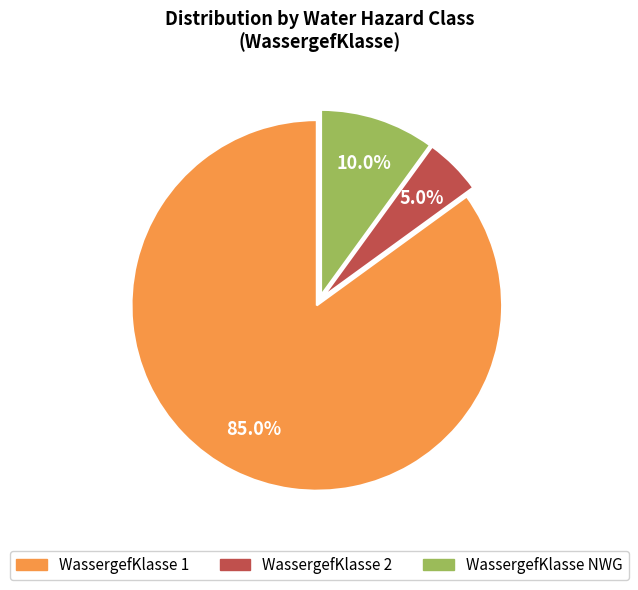

Does any single category account for the majority?

Yes